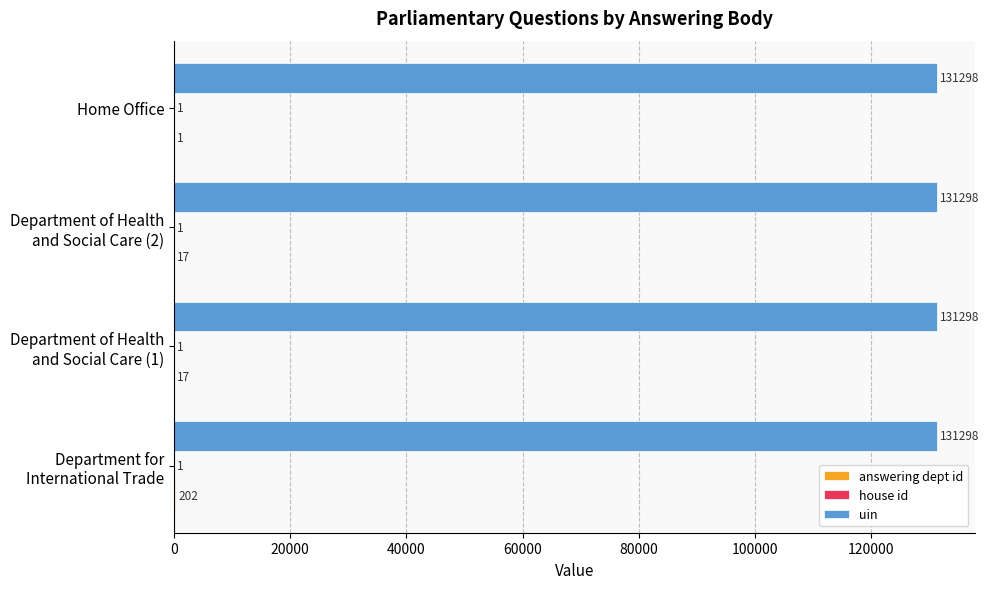

How many series are shown in this chart?

3